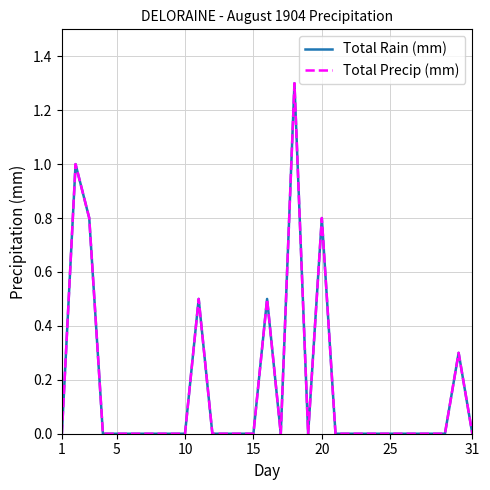

Does the chart display data point markers on the line(s)?

No